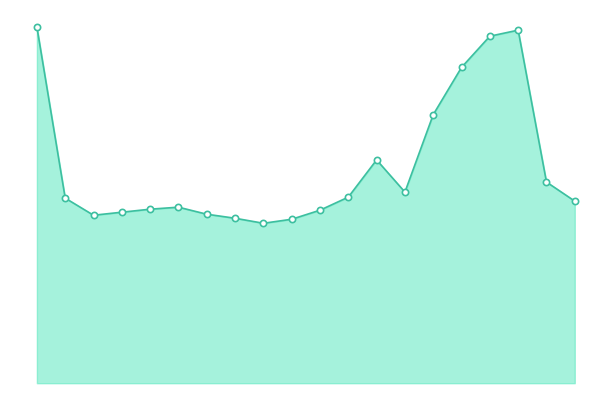

Is this an area chart (filled region under the line)?

Yes